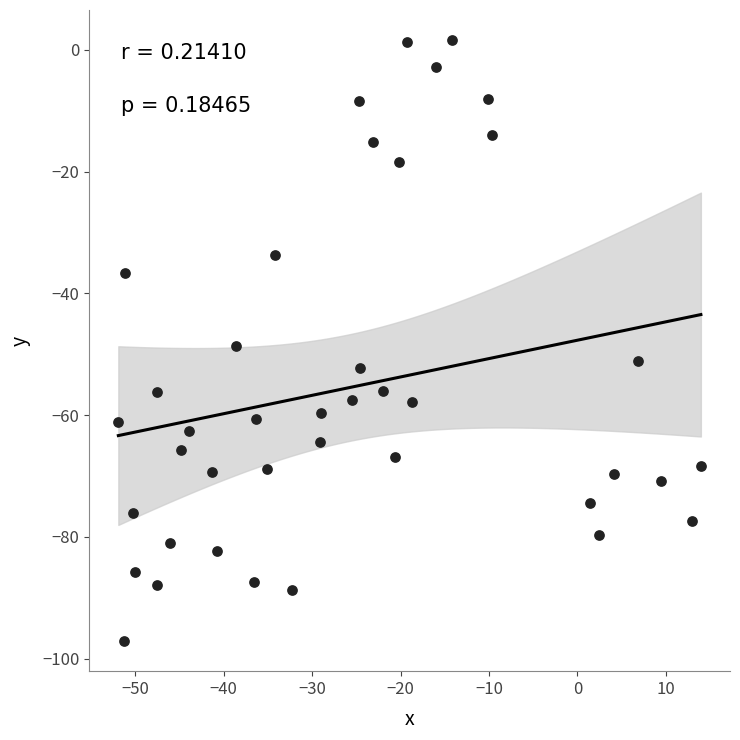

What Y value in the scatter plot is closest to -47?

-48.7